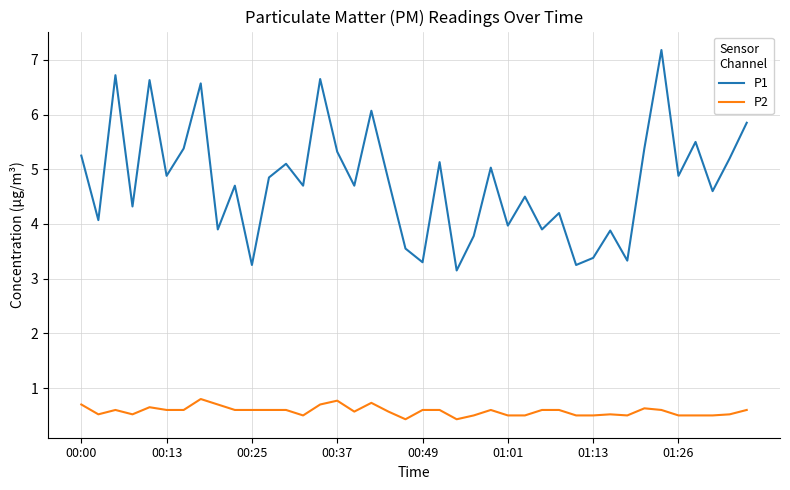

What are all the series names shown in the legend?

P1, P2